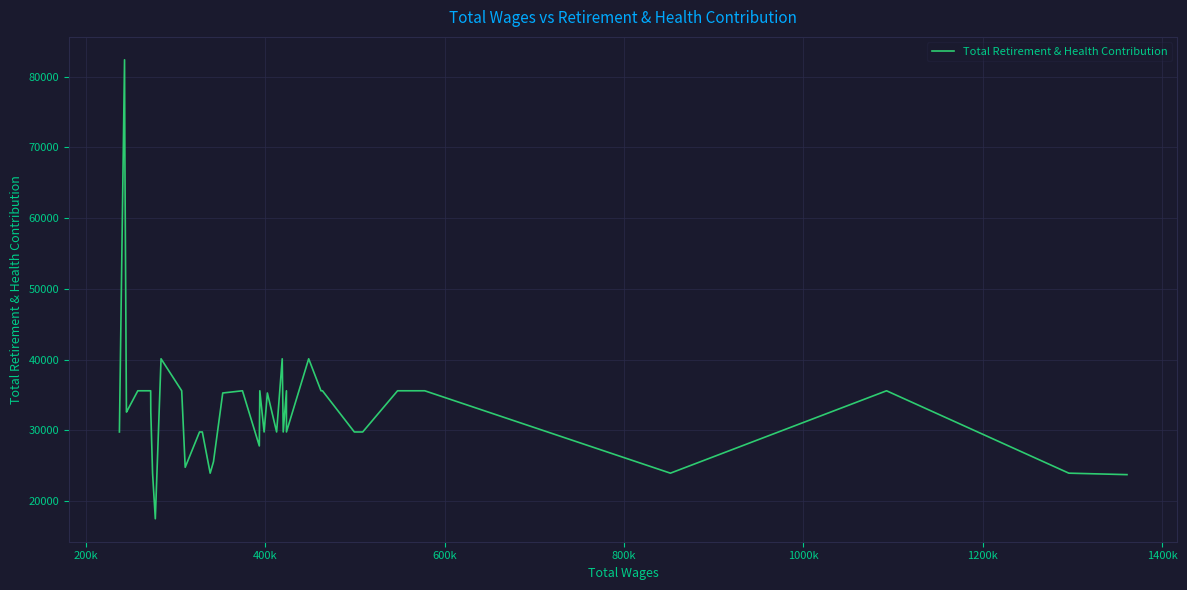

How many values exceed 32840?

19